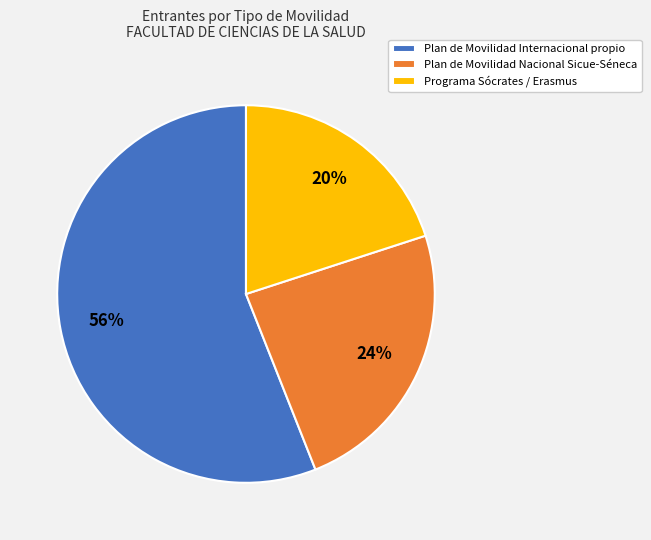

What percentage is the Programa Sócrates / Erasmus slice, to the nearest percent?

20%